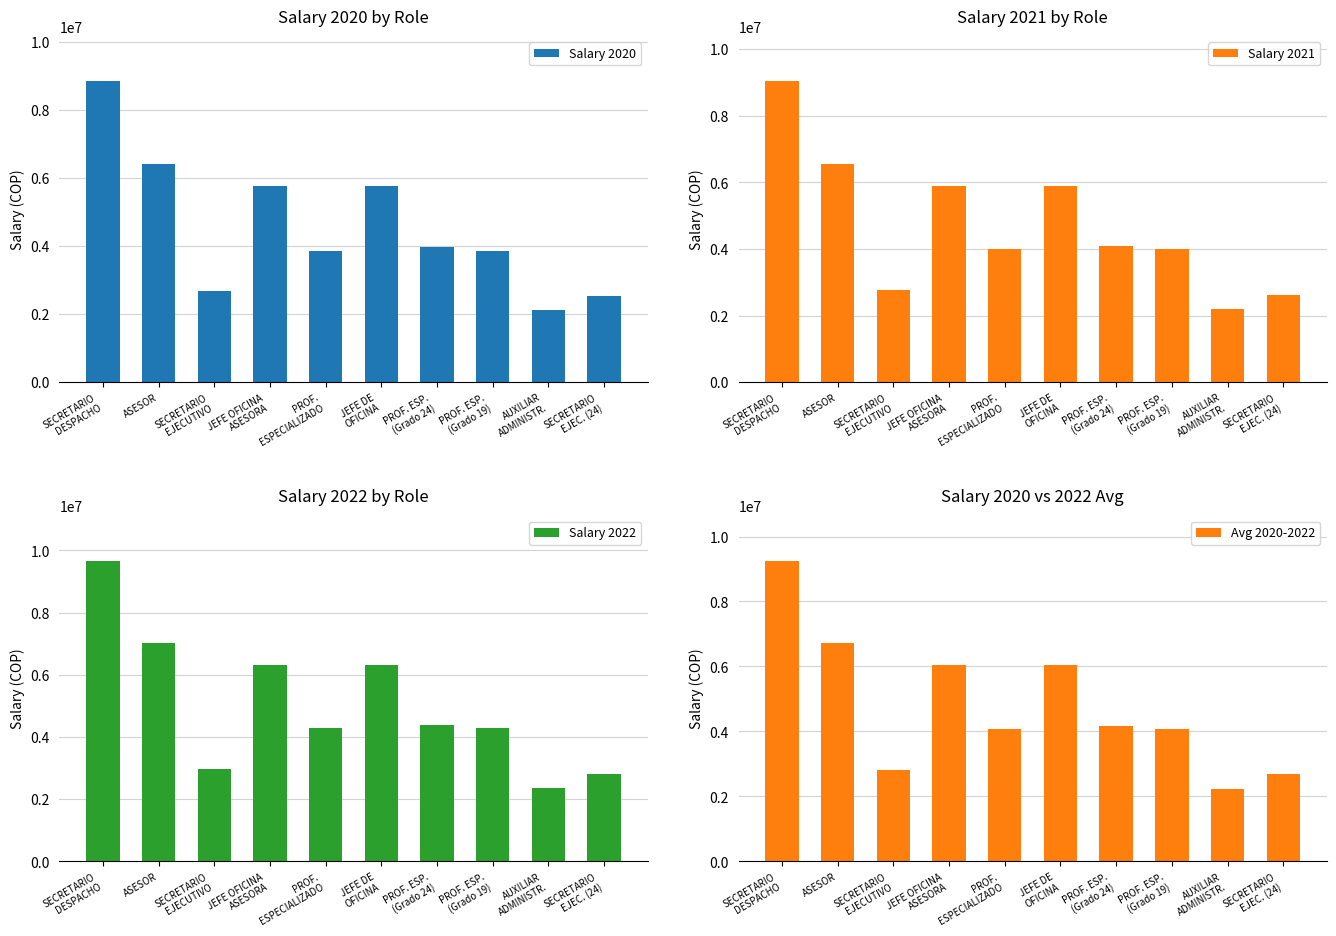

Reading left to right, extract all data points from this chart.

Salary 2020: 8846332.0	6426390.0	2670094.0	5763134.0	3871474.0	5763134.0	3962415.0	3871474.0	2125552.0	2542290.0
Salary 2021: 9032105.0	6561345.0	2760878.0	5884160.0	4003105.0	5884160.0	4097138.0	4003105.0	2197821.0	2628728.0
Salary 2022: 9675191.0	7028513.0	2961318.0	6303113.0	4293731.0	6303113.0	4394591.0	4293731.0	2357383.0	2819574.0
Avg 2020-2022: 9260761.5	6727451.5	2815706.0	6033123.5	4082602.5	6033123.5	4178503.0	4082602.5	2241467.5	2680932.0